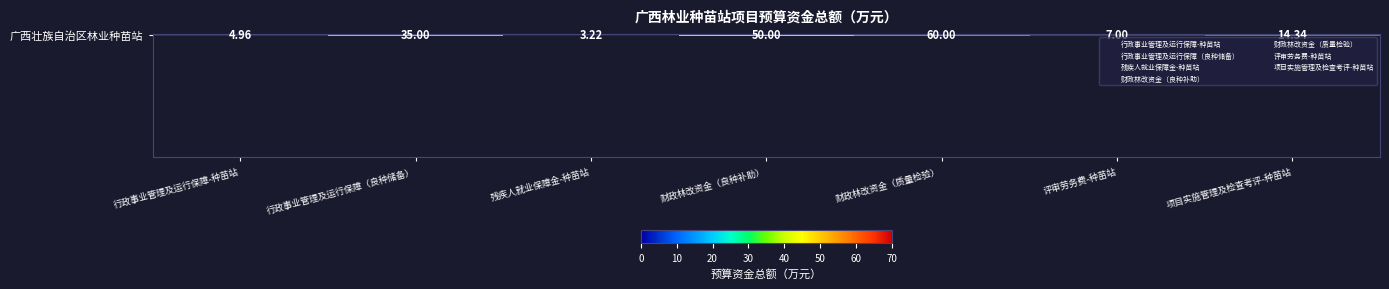

What is the difference between the second highest and minimum values?

46.8